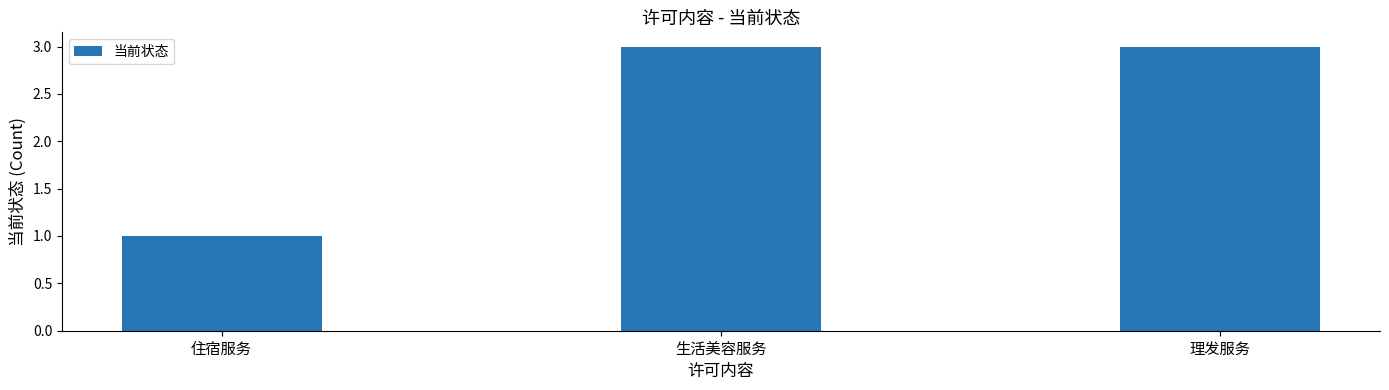

Reading left to right, extract all data points from this chart.

住宿服务=1	生活美容服务=3	理发服务=3